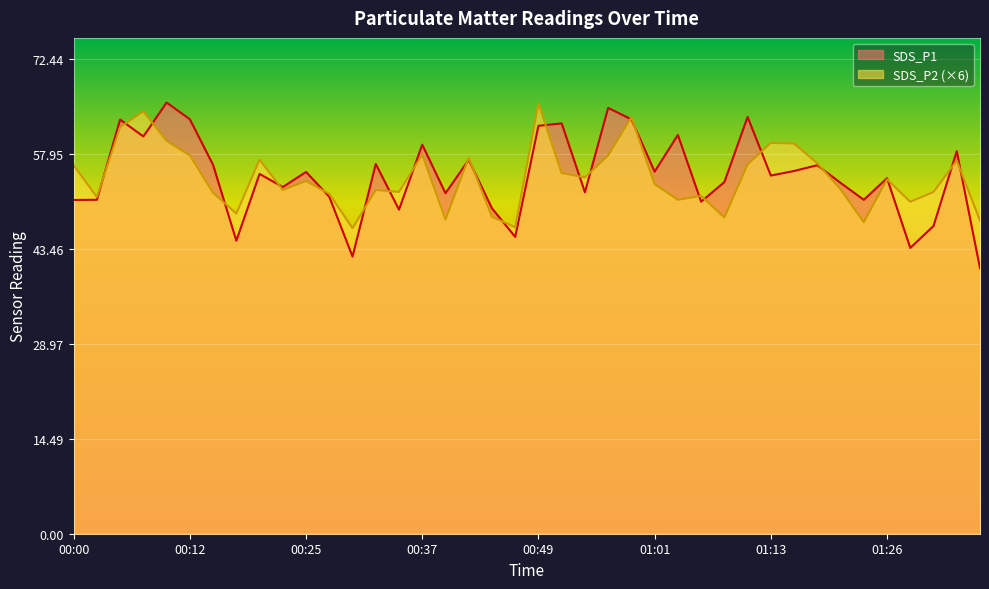

Between 00:27 and 01:11, which series saw the biggest shift?

SDS_P1